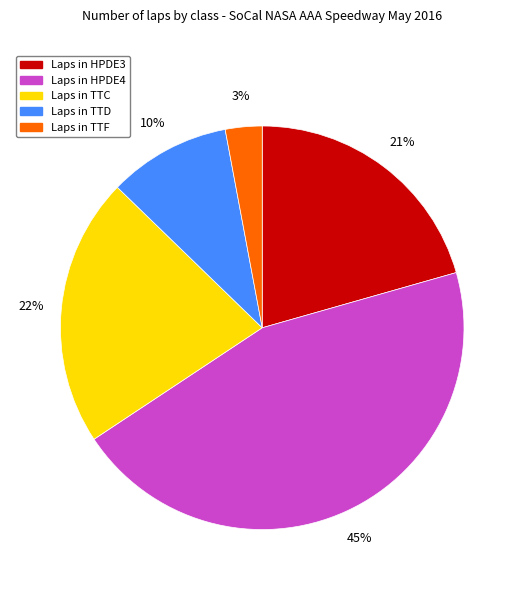

To the nearest percent, what is the difference between the largest and smallest slice percentages?

42%